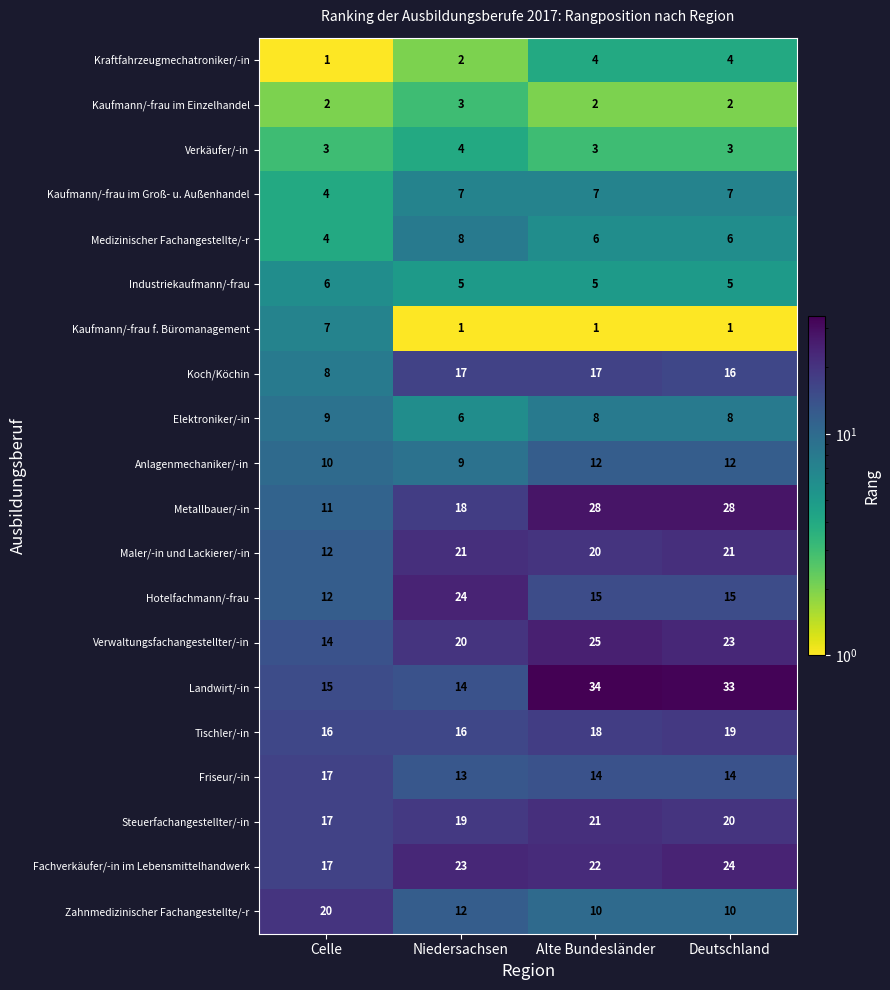

True or false: Fachverkäufer/-in im Lebensmittelhandwerk has a value of 23 at Niedersachsen.

True